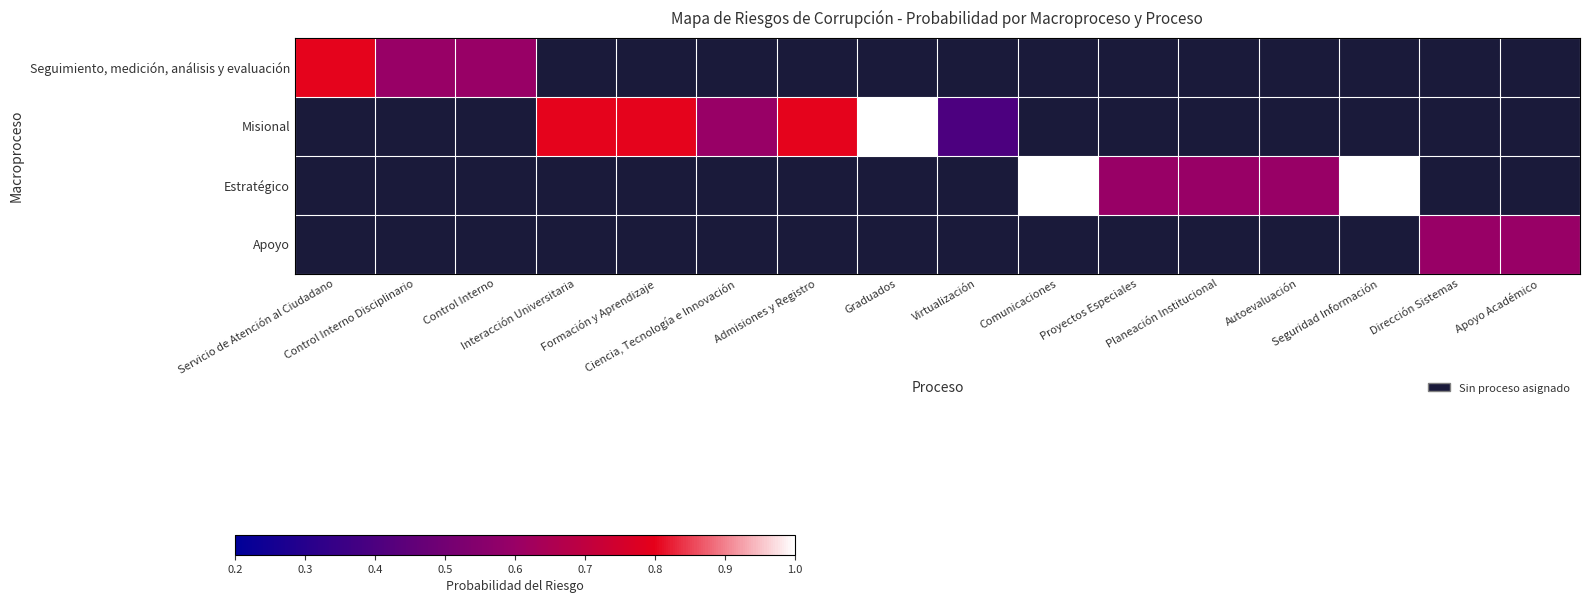

Count the number of categories in the chart.

16